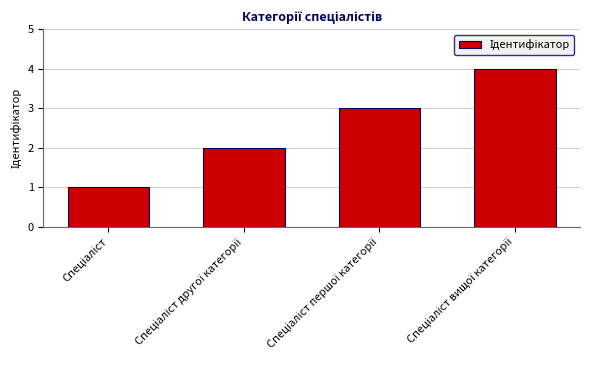

What is the greatest value displayed?

4